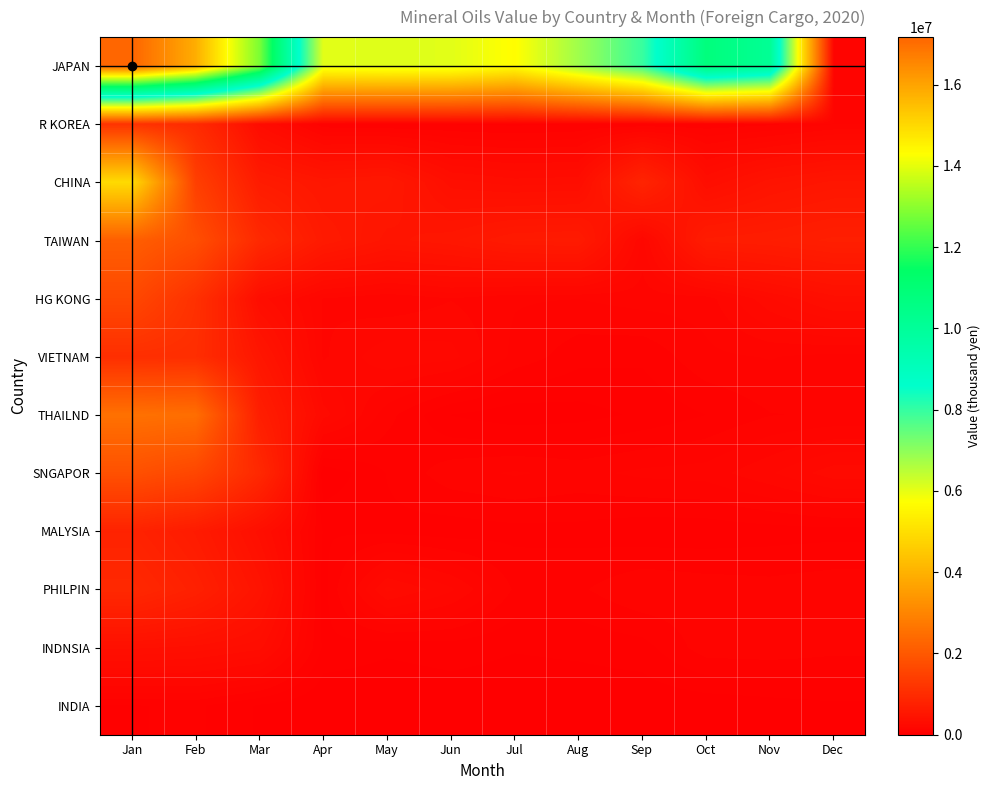

Which label corresponds to the largest value in the chart?

Jan